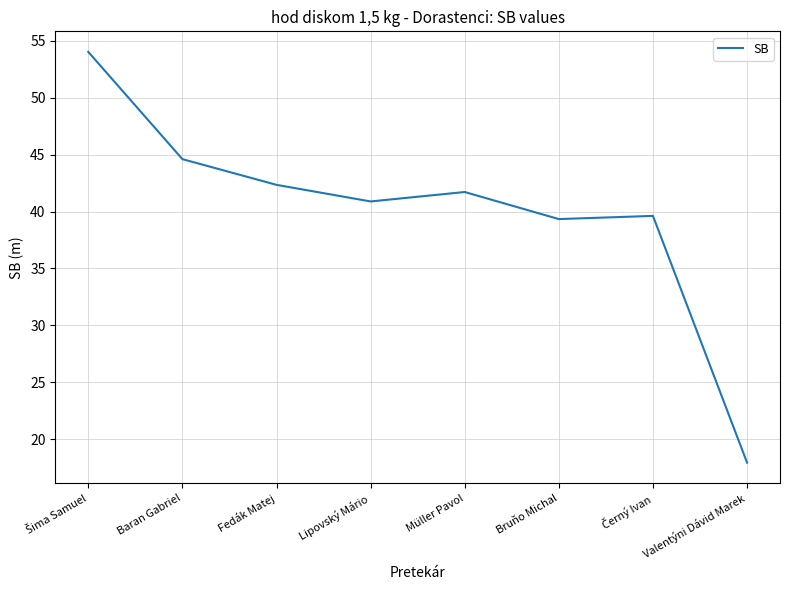

What is the difference between the second highest and second lowest values?

5.3